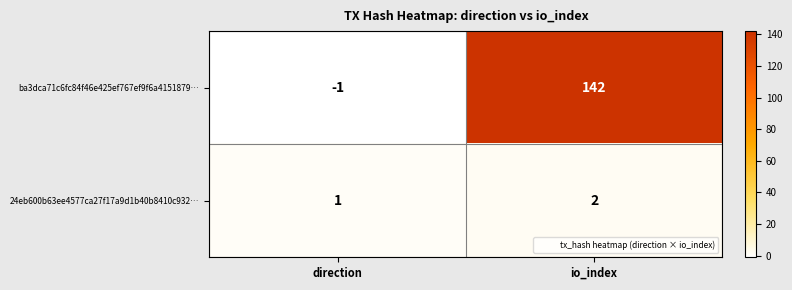

Which series has the largest range (max minus min)?

ba3dca71c6fc84f46e425ef767ef9f6a4151879…